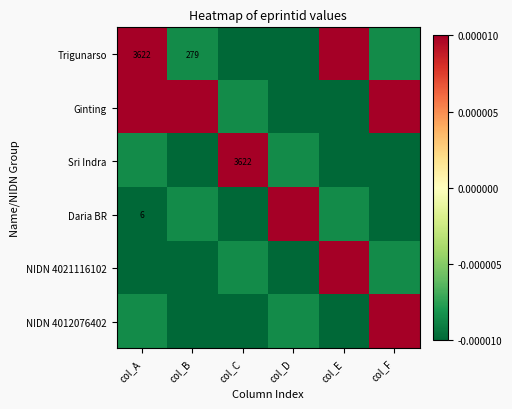

List the series in order of their peak value, lowest first.

Trigunarso, Ginting, Sri Indra, Daria BR, NIDN 4021116102, NIDN 4012076402